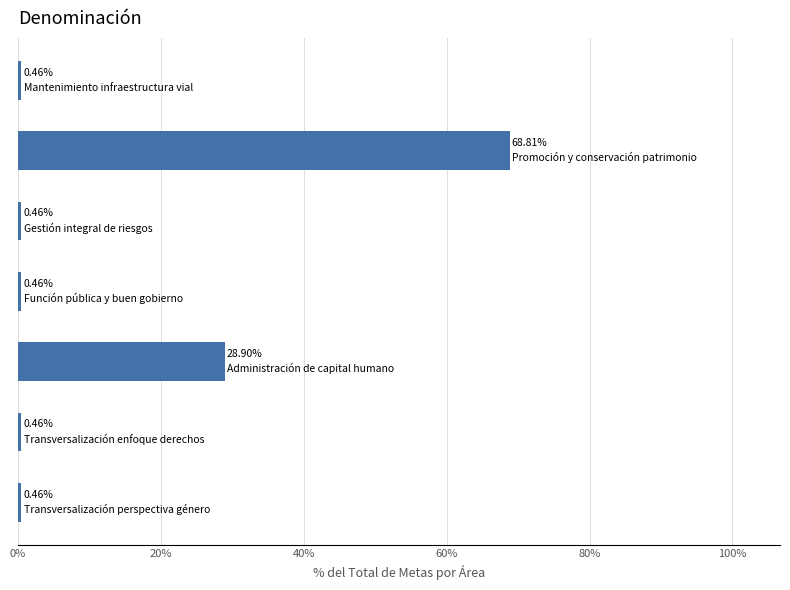

What is the sum of all values?

100.0